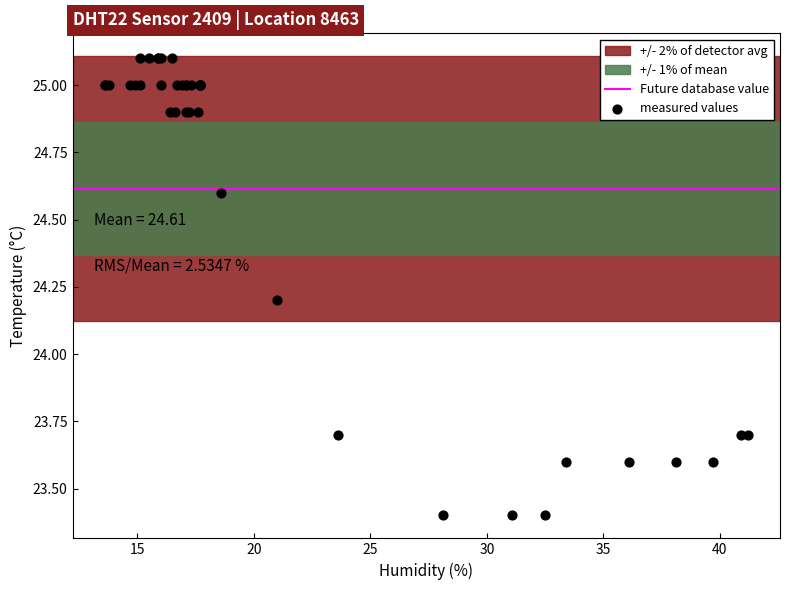

What Y value in the scatter plot is closest to 24?

24.2